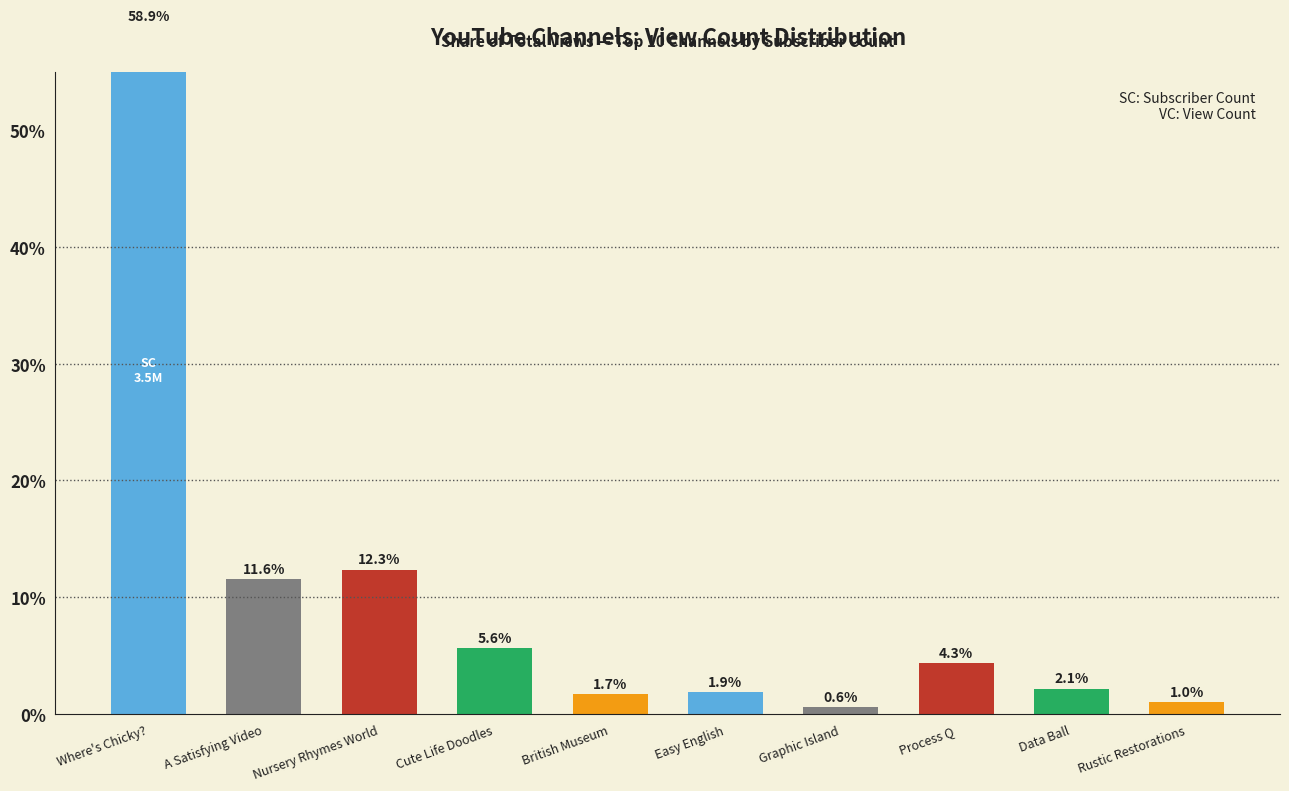

Rank the categories by value from lowest to highest.

Graphic Island, Rustic Restorations, British Museum, Easy English, Data Ball, Process Q, Cute Life Doodles, A Satisfying Video, Nursery Rhymes World, Where's Chicky?